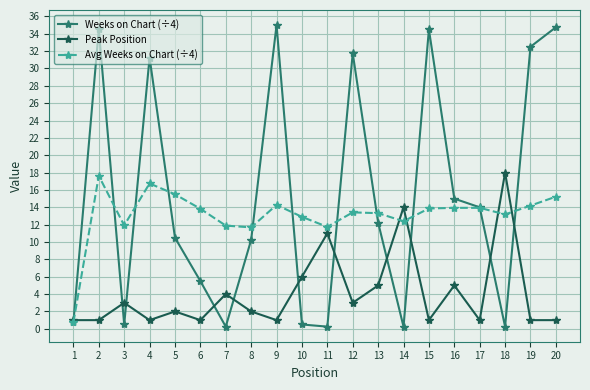

How many interior local peaks does the Peak Position series have?

7